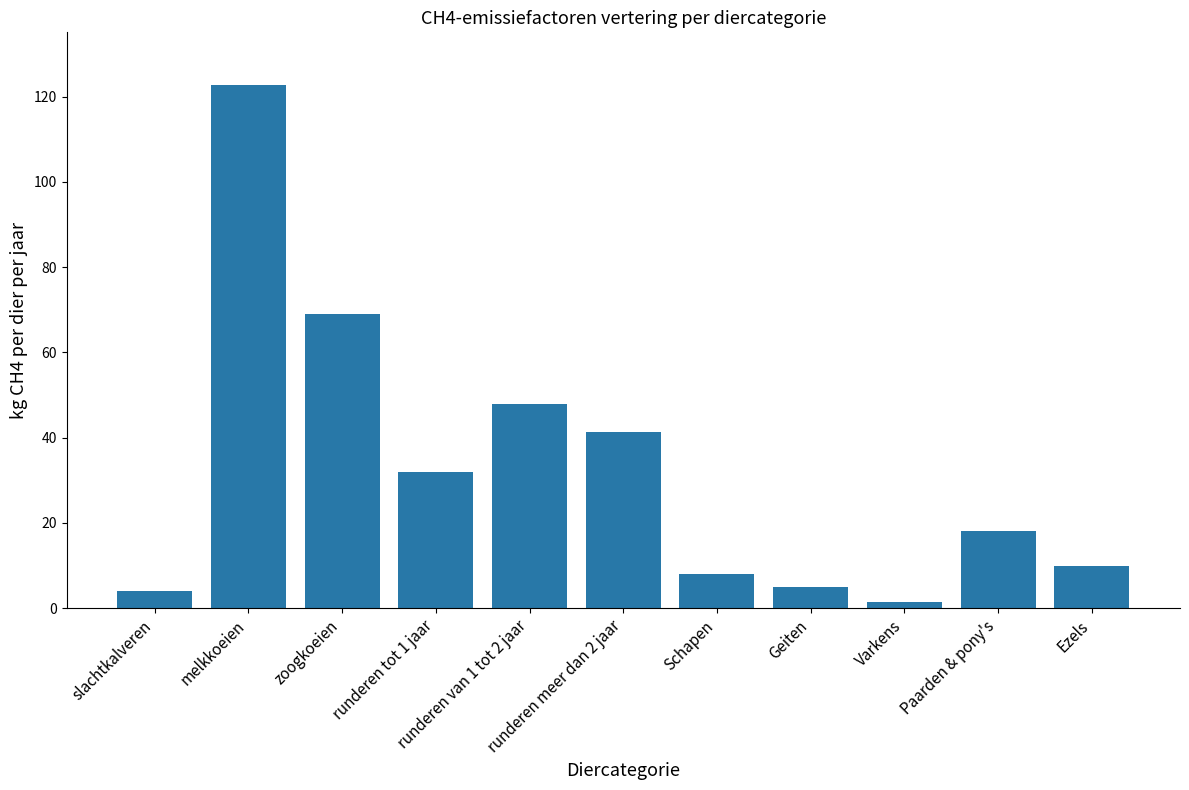

What is the sum of the values at runderen meer dan 2 jaar and Schapen?

49.4